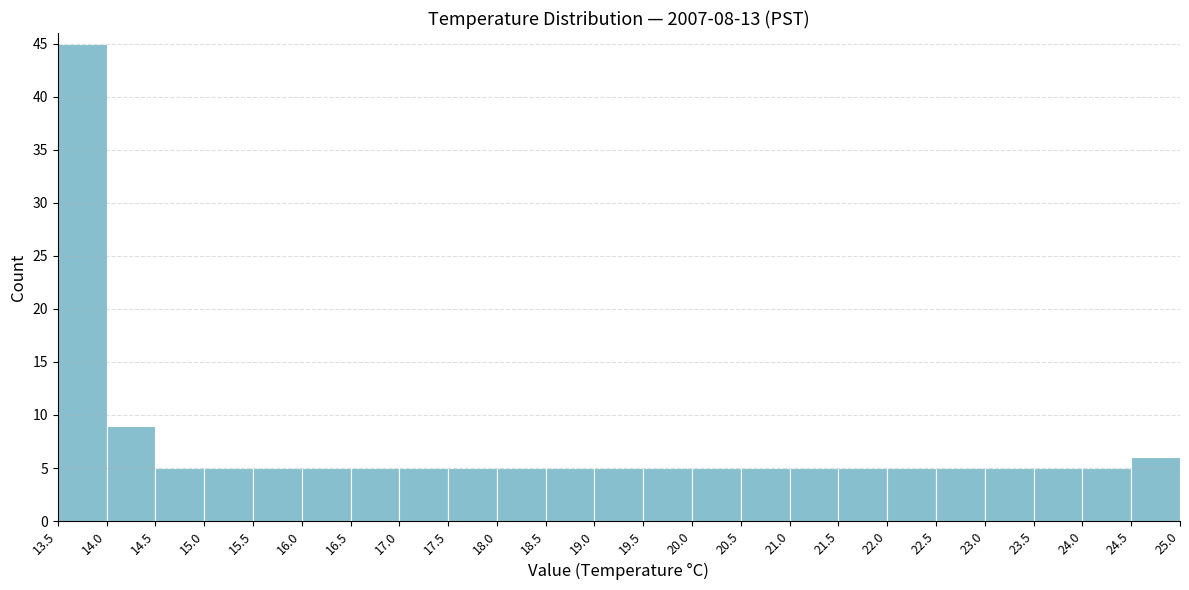

Reading left to right, transcribe this chart: for each bar, give the range it covers on the x-axis and its height. The values are not printed on the chart, so give them approximately, as read against the axis.

13.5 to 14.0: 45
14.0 to 14.5: 9
14.5 to 15.0: 5
15.0 to 15.5: 5
15.5 to 16.0: 5
16.0 to 16.5: 5
16.5 to 17.0: 5
17.0 to 17.5: 5
17.5 to 18.0: 5
18.0 to 18.5: 5
18.5 to 19.0: 5
19.0 to 19.5: 5
19.5 to 20.0: 5
20.0 to 20.5: 5
20.5 to 21.0: 5
21.0 to 21.5: 5
21.5 to 22.0: 5
22.0 to 22.5: 5
22.5 to 23.0: 5
23.0 to 23.5: 5
23.5 to 24.0: 5
24.0 to 24.5: 5
24.5 to 25.0: 6